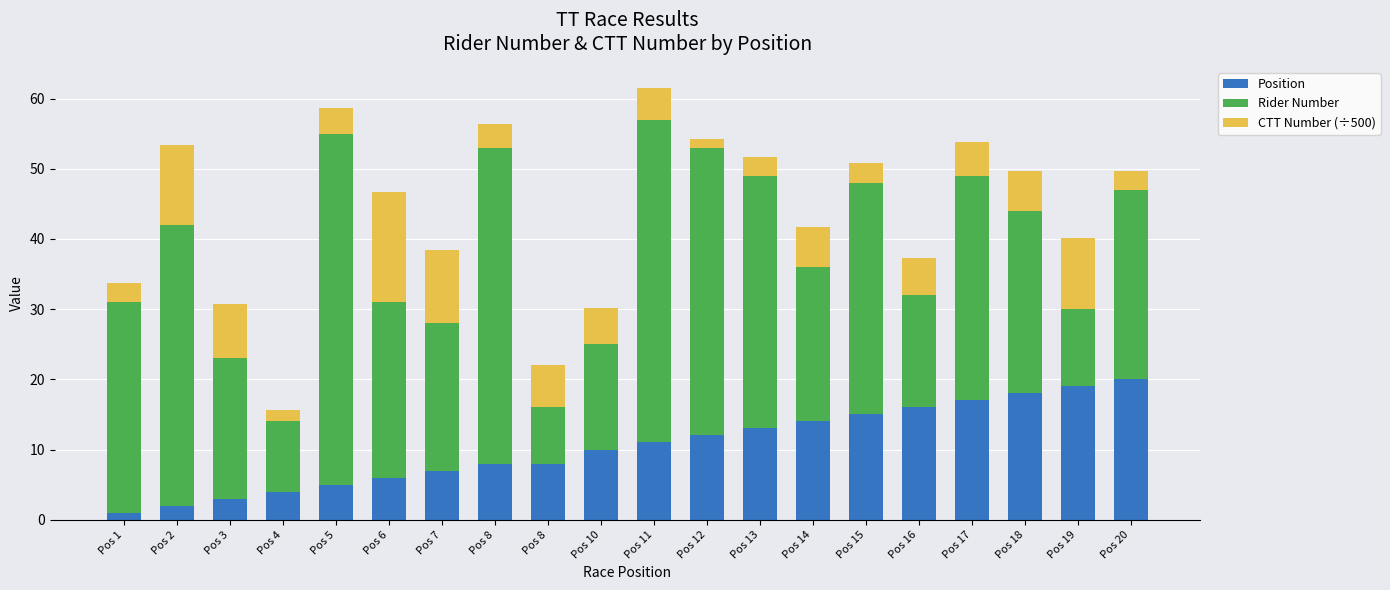

Rank the series by their average value, from lowest to highest.

CTT Number (÷500), Position, Rider Number